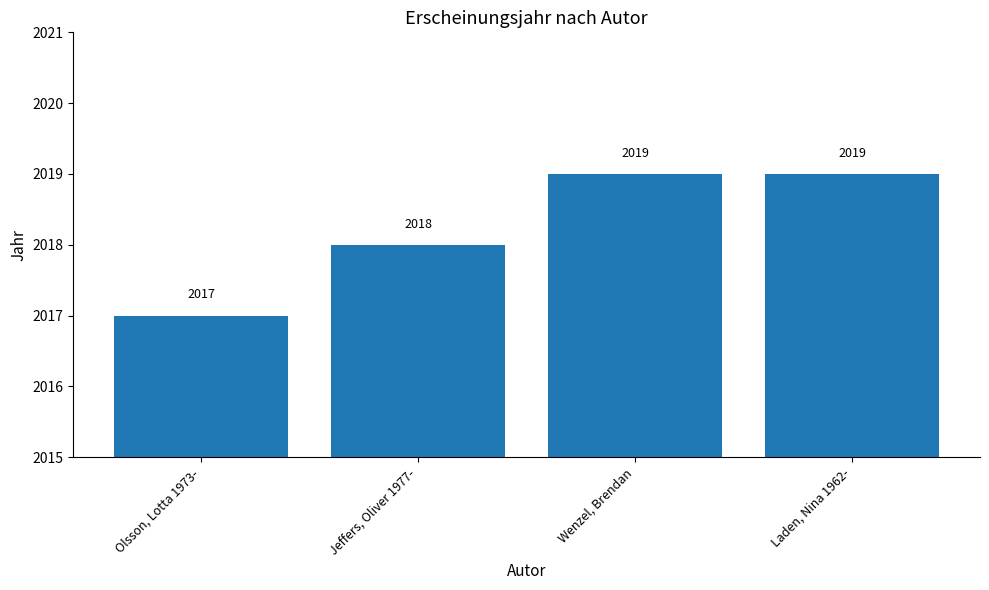

How many values are below 2019?

2